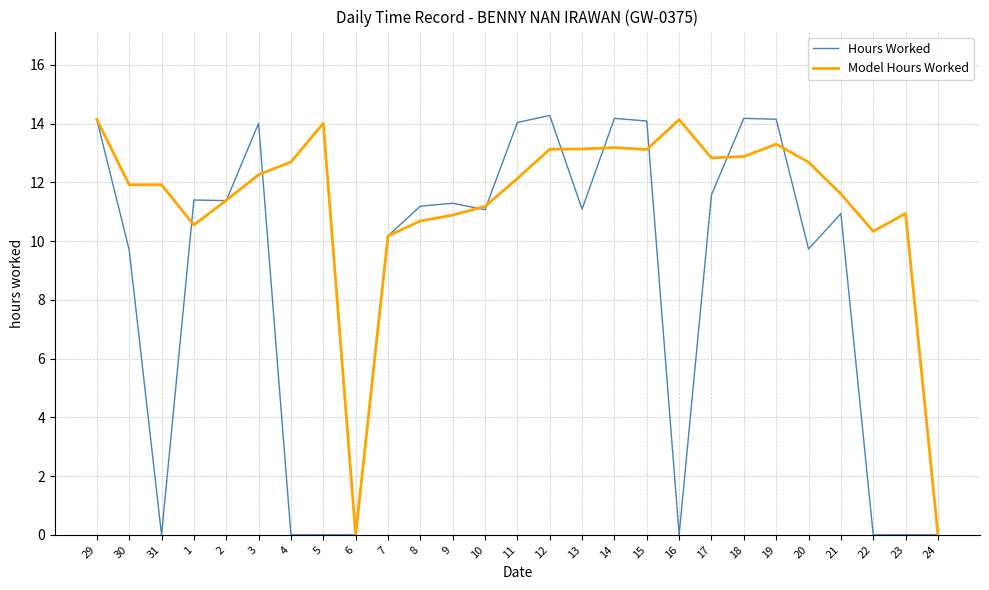

Is the value of Model Hours Worked at 10 greater than the value of Hours Worked at 4?

Yes